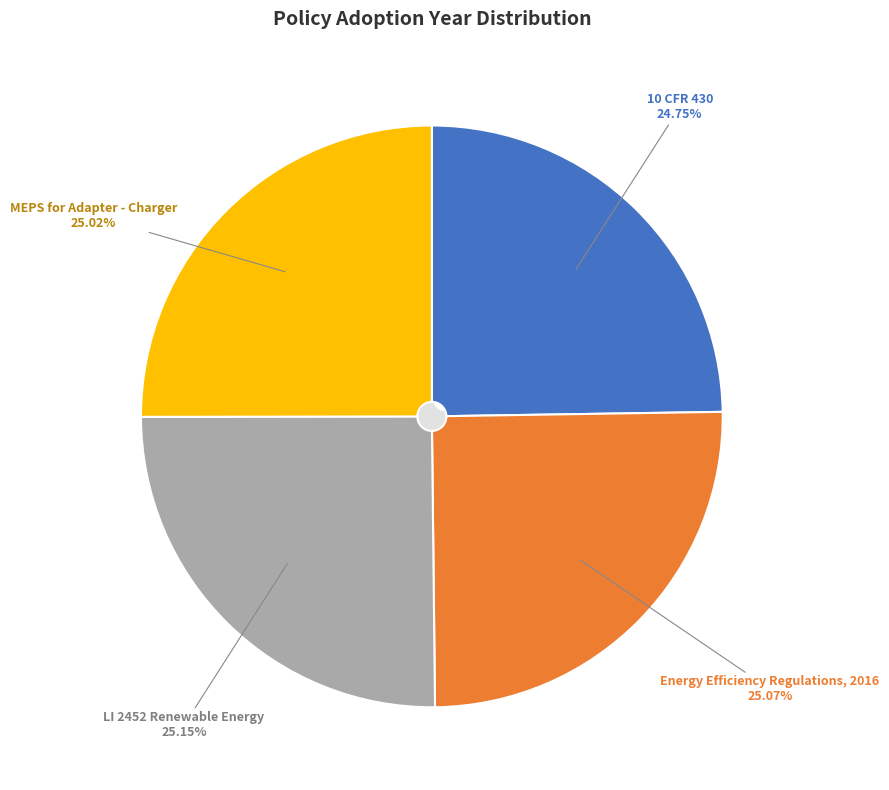

Combined, what portion of the pie is 10 CFR 430 and MEPS for Adapter - Charger?

49.8%